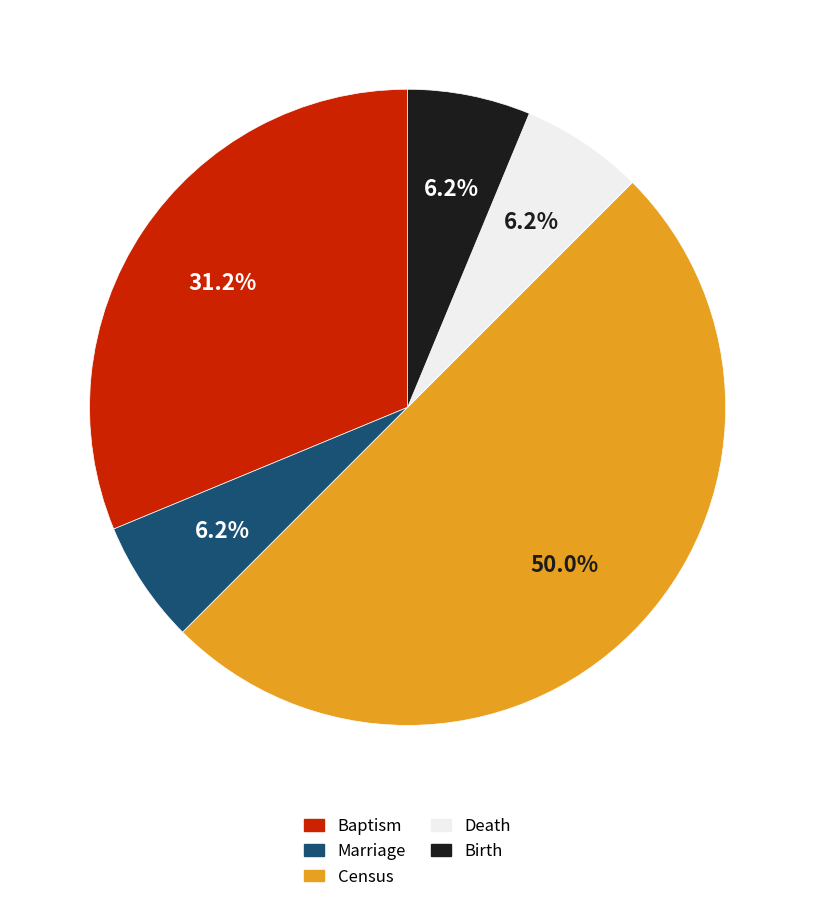

Combined, what portion of the pie is Death and Baptism?

37.5%